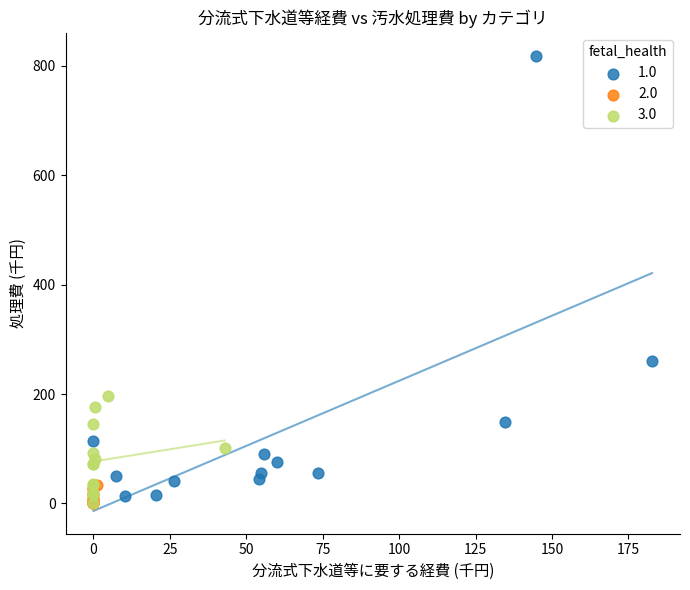

Which series reaches the maximum Y coordinate?

1.0